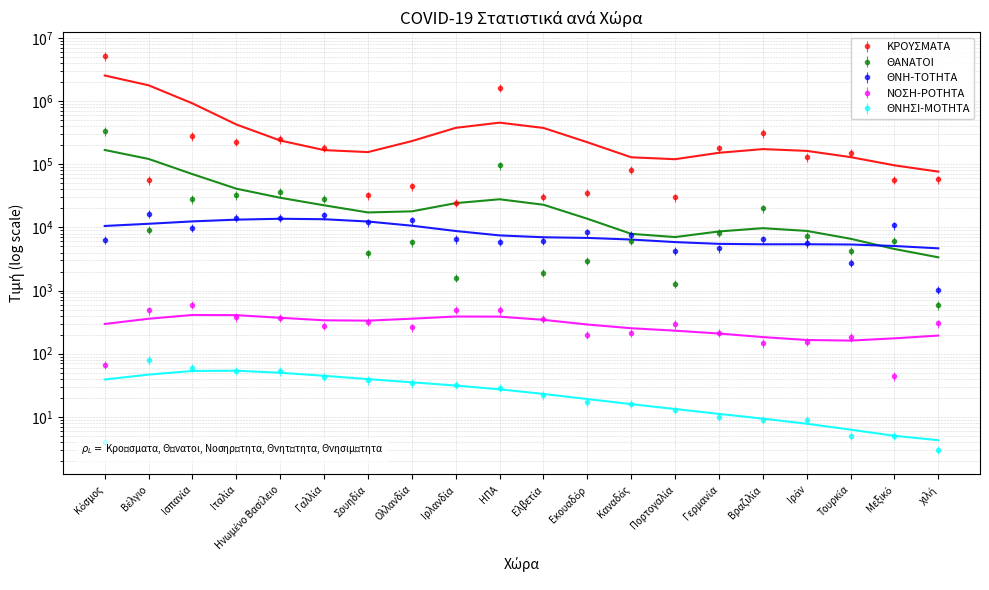

True or false: ΝΟΣΗ-ΡΟΤΗΤΑ has more than 0 interior local peaks.

True